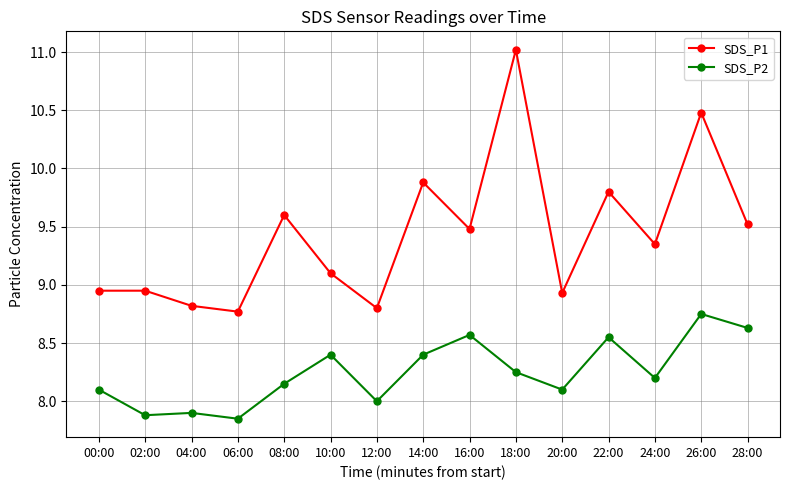

True or false: SDS_P1 and SDS_P2 intersect in this chart.

False